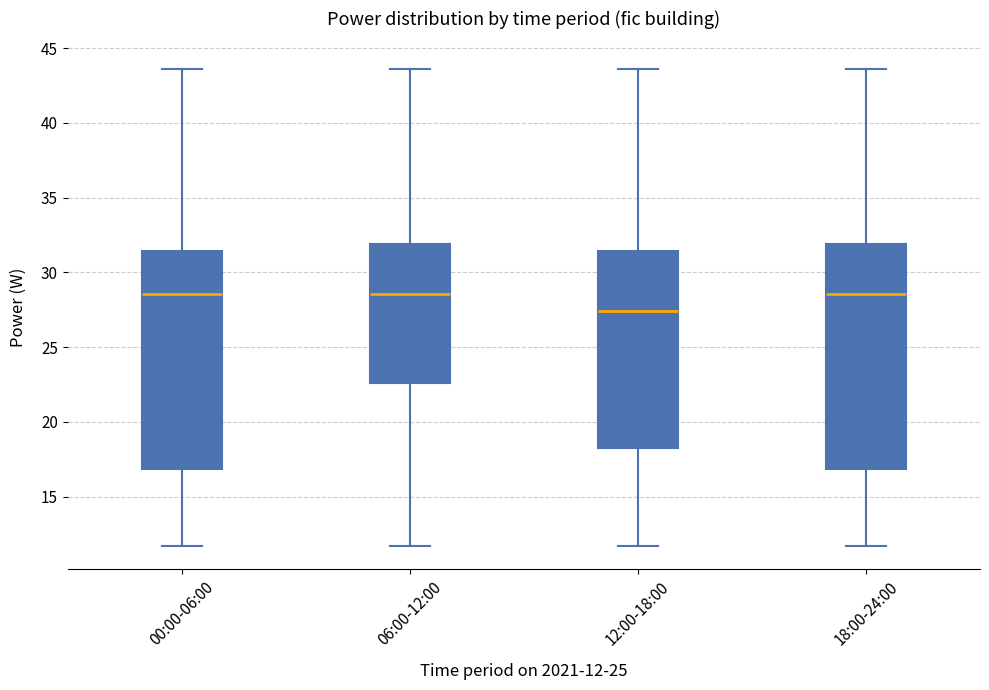

Where is the upper edge of the box for 18:00-24:00 on the y-axis? The values are not printed on the chart, so give them approximately, as read against the axis.

32.0